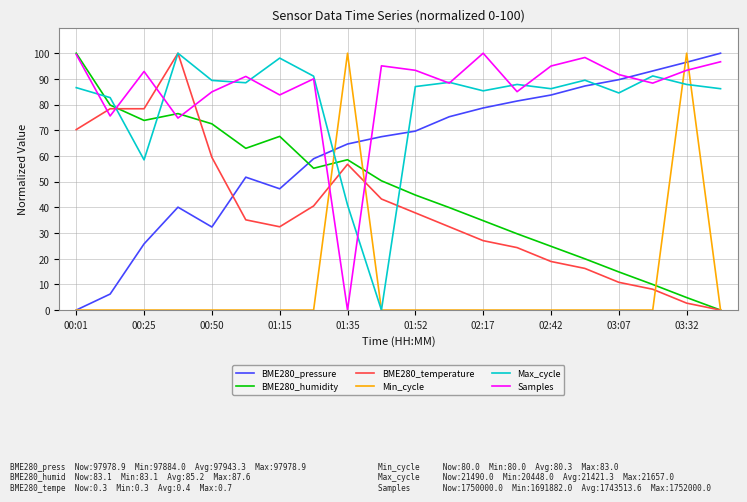

Which series ends up on top after the final intersection of Max_cycle and BME280_humidity?

Max_cycle